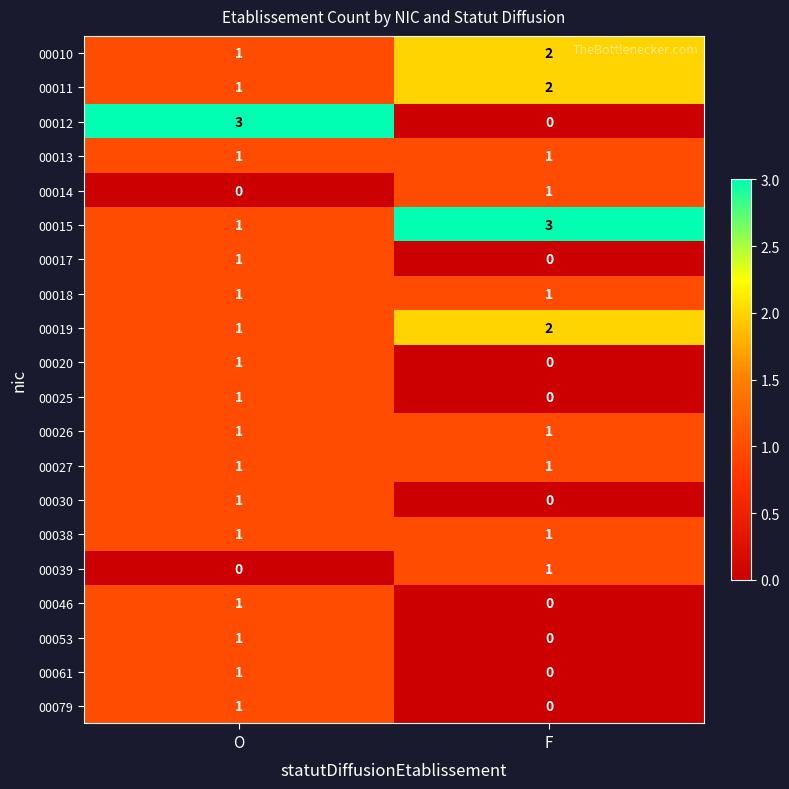

At how many categories does at least one series exceed 1?

2